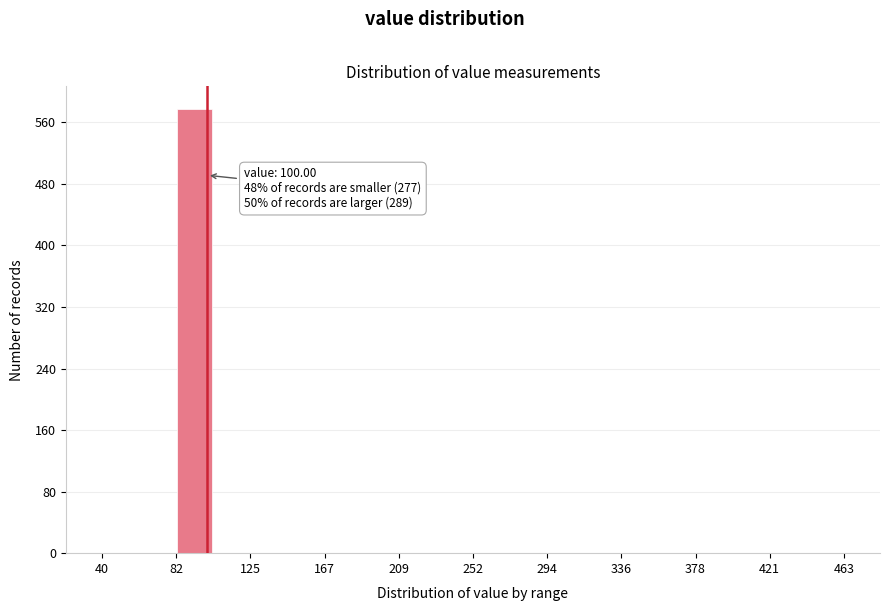

Which range on the x-axis has the tallest bar?

80 to 105